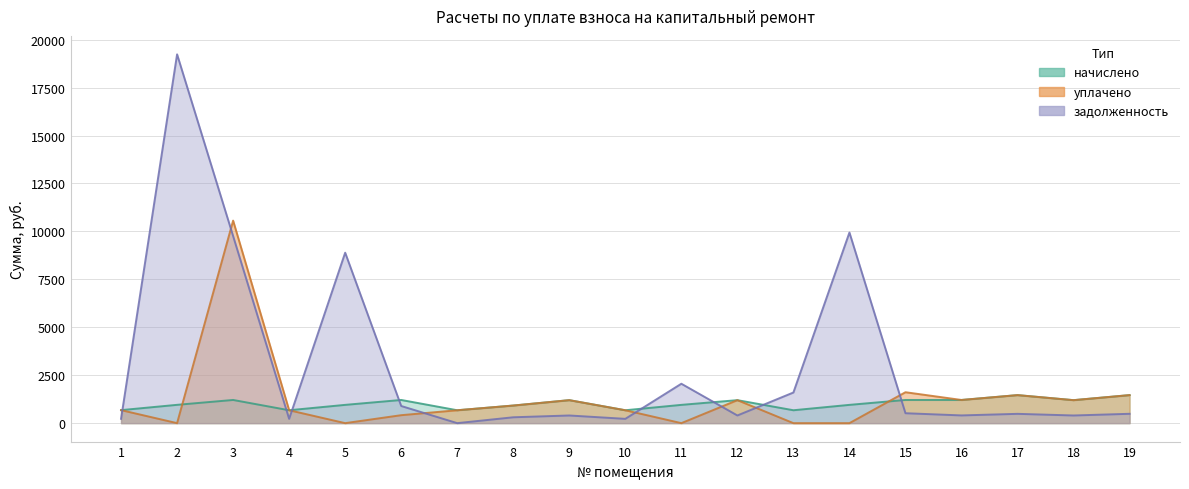

True or false: задолженность and начислено intersect in this chart.

True